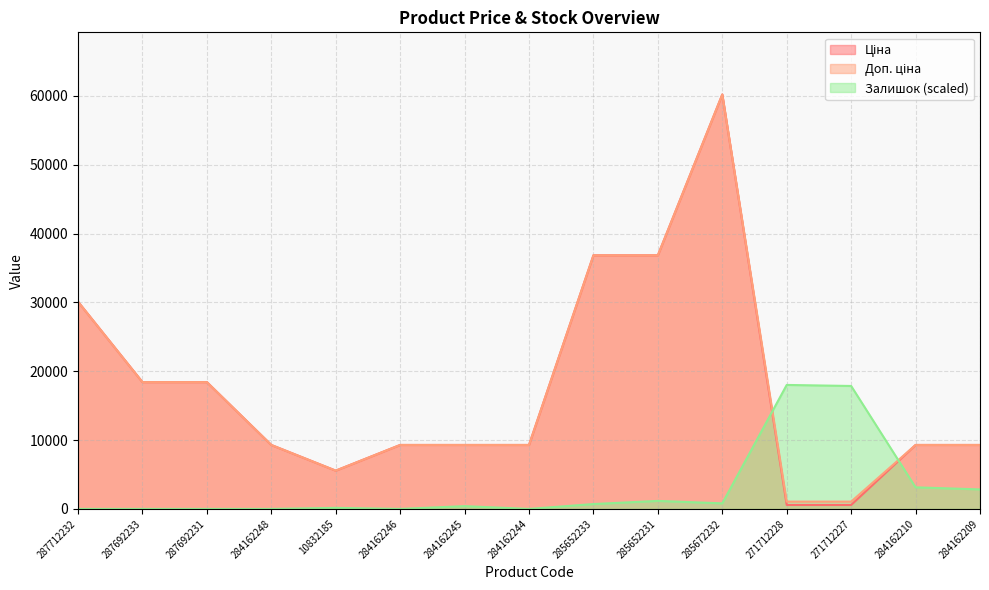

True or false: Залишок has more than 0 interior local peaks.

True